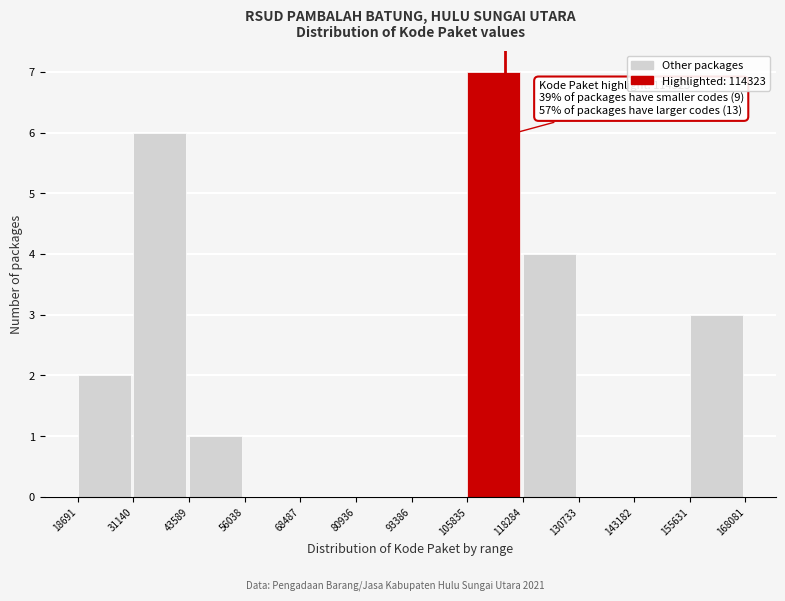

Which range on the x-axis has the tallest bar?

105835 to 118284